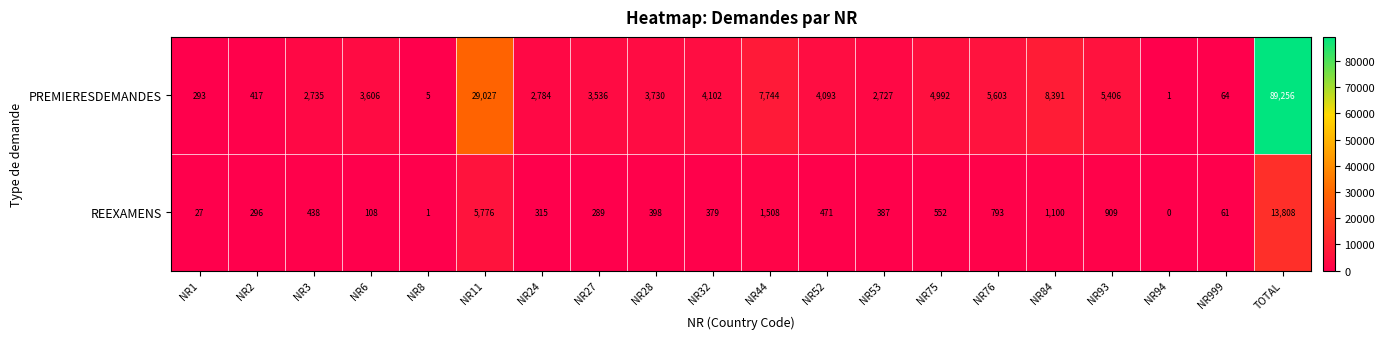

What is the spread (max minus min) of values at NR28?

3332